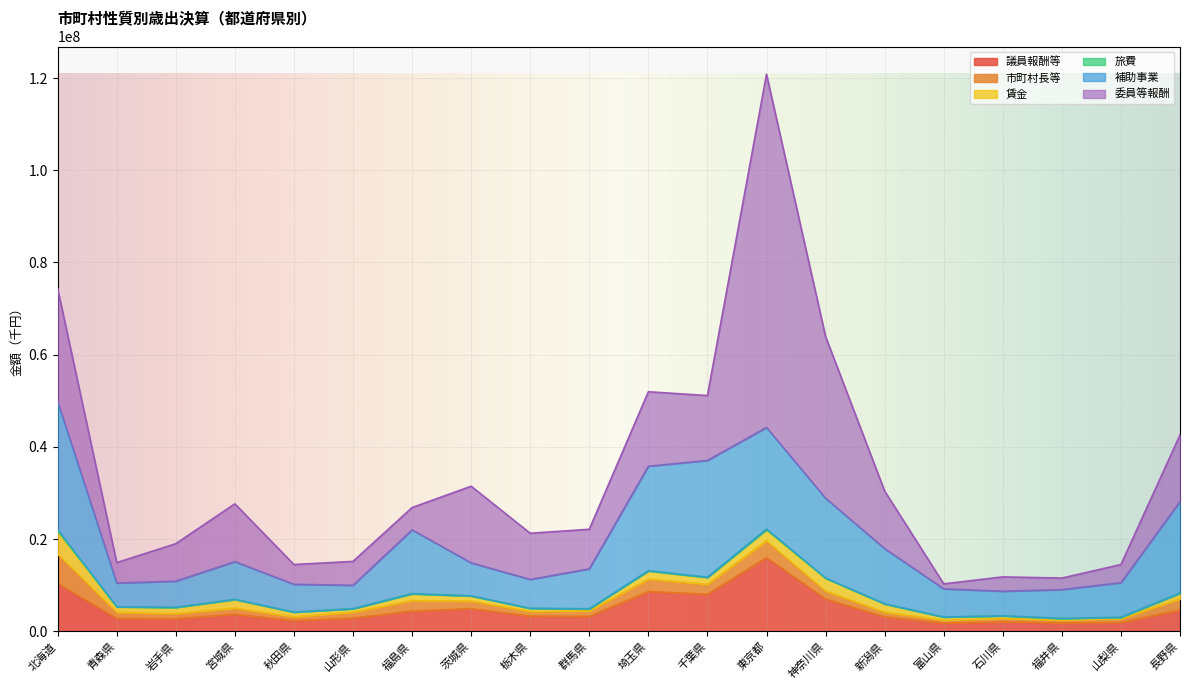

How many values in the 議員報酬等 series exceed 3322468?

9